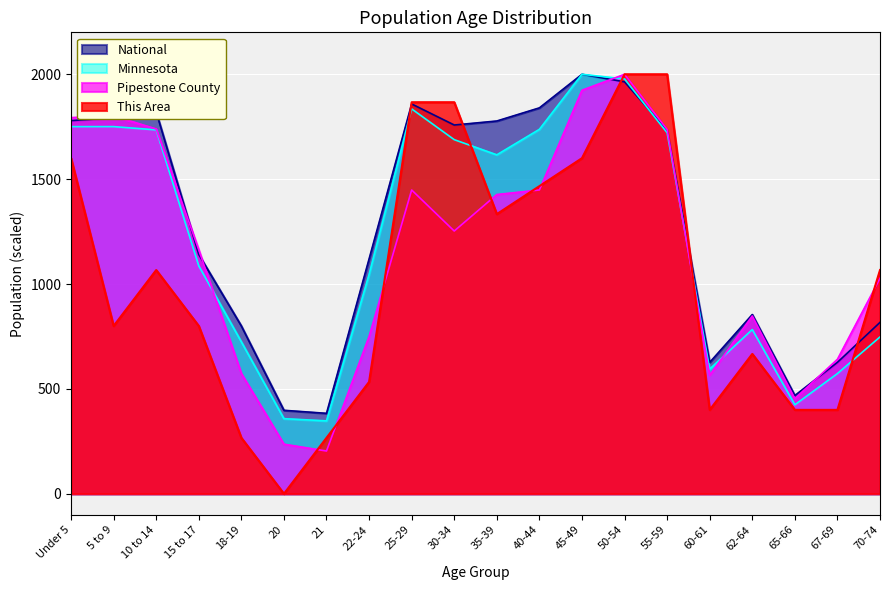

At which category does National reach its first local peak?

10 to 14